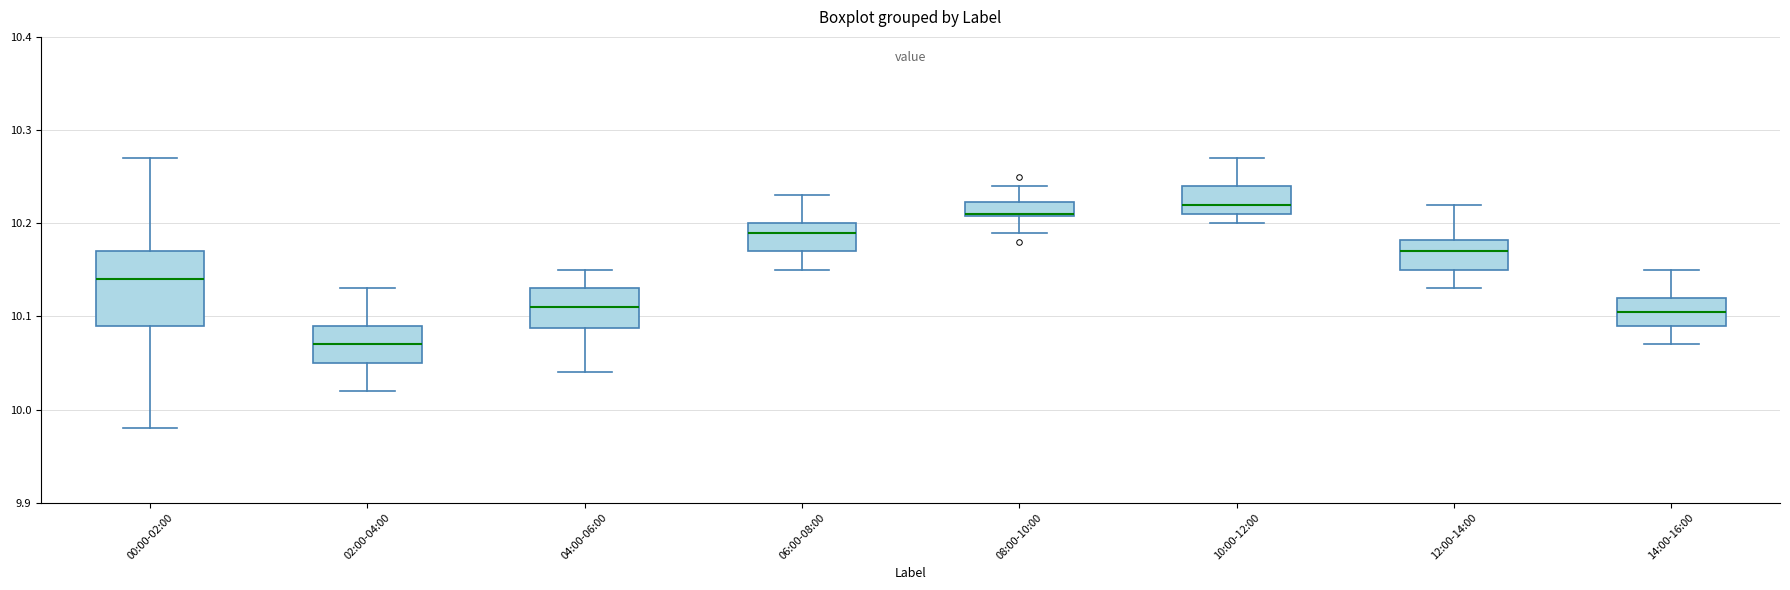

Which box has the lowest median line?

02:00-04:00